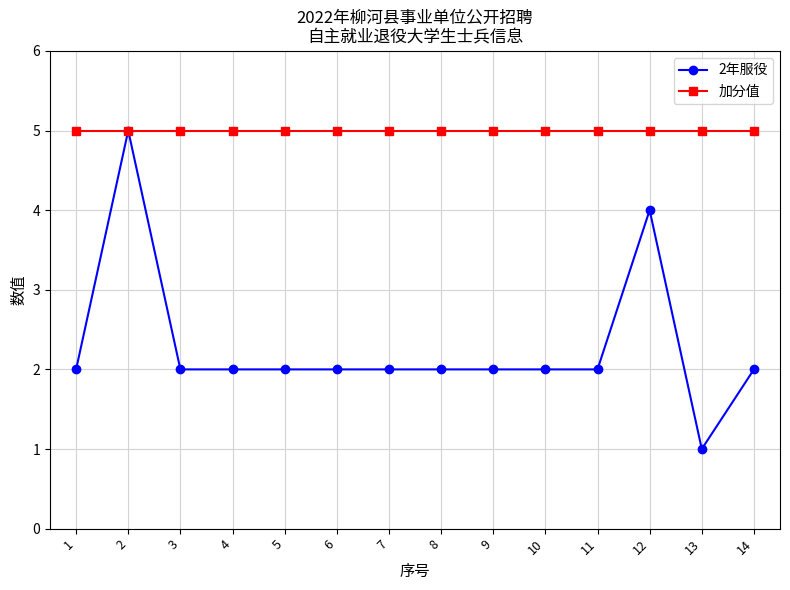

Which series has the largest total across all categories?

加分值